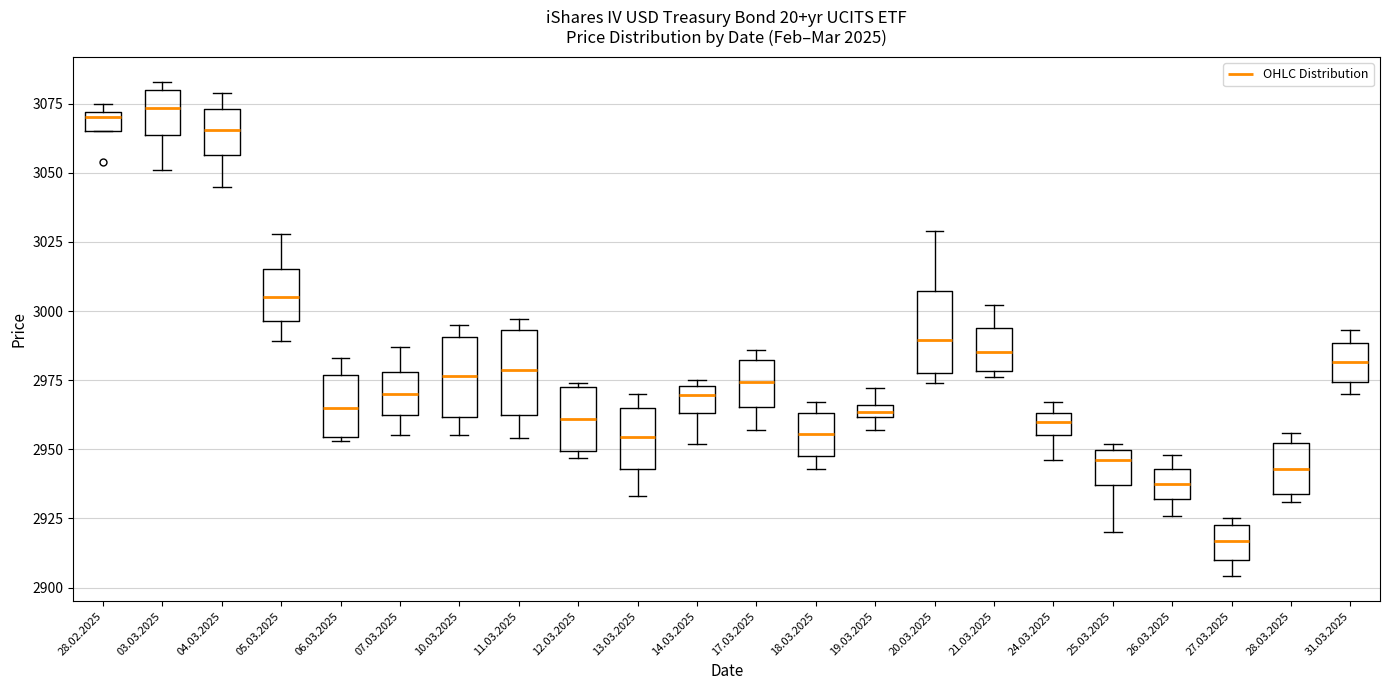

Where is the lower edge of the box for 28.03.2025 on the y-axis? The values are not printed on the chart, so give them approximately, as read against the axis.

2935